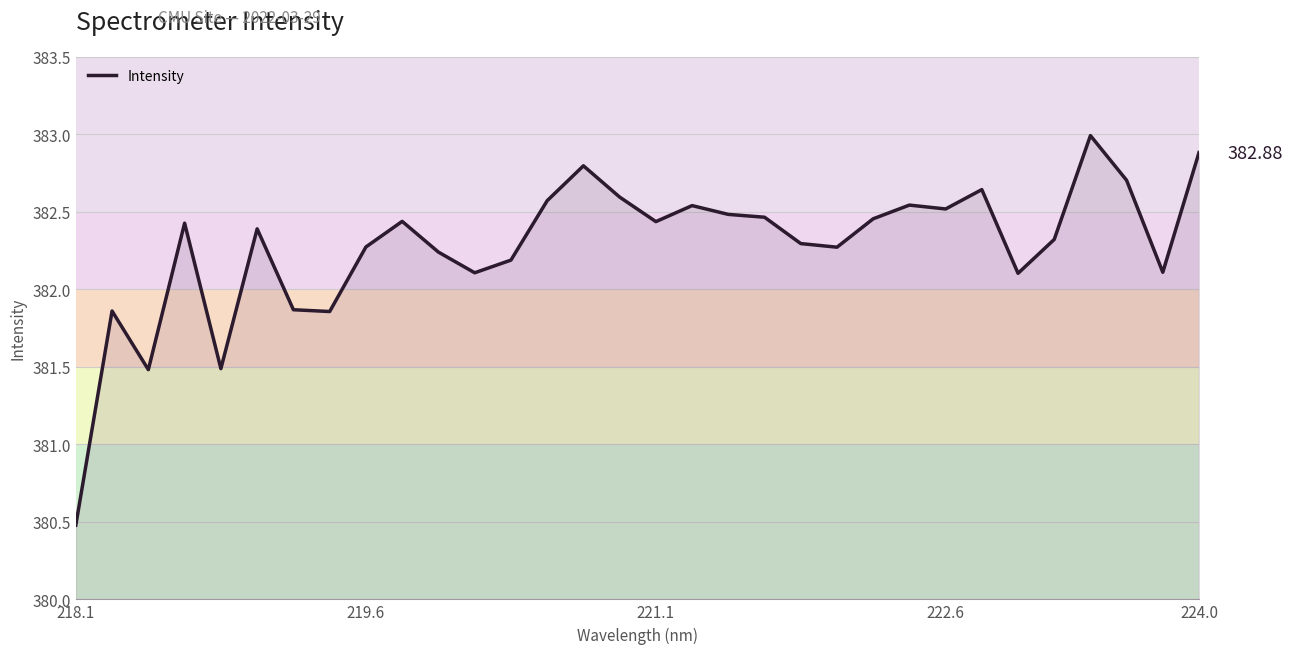

What is the difference between the maximum and minimum values?

2.5